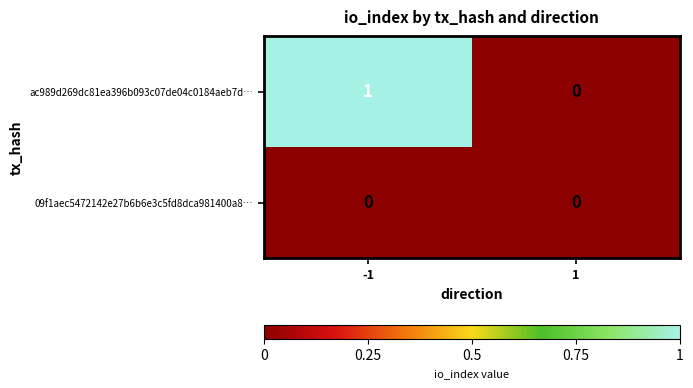

What is the spread (max minus min) of values at -1?

1